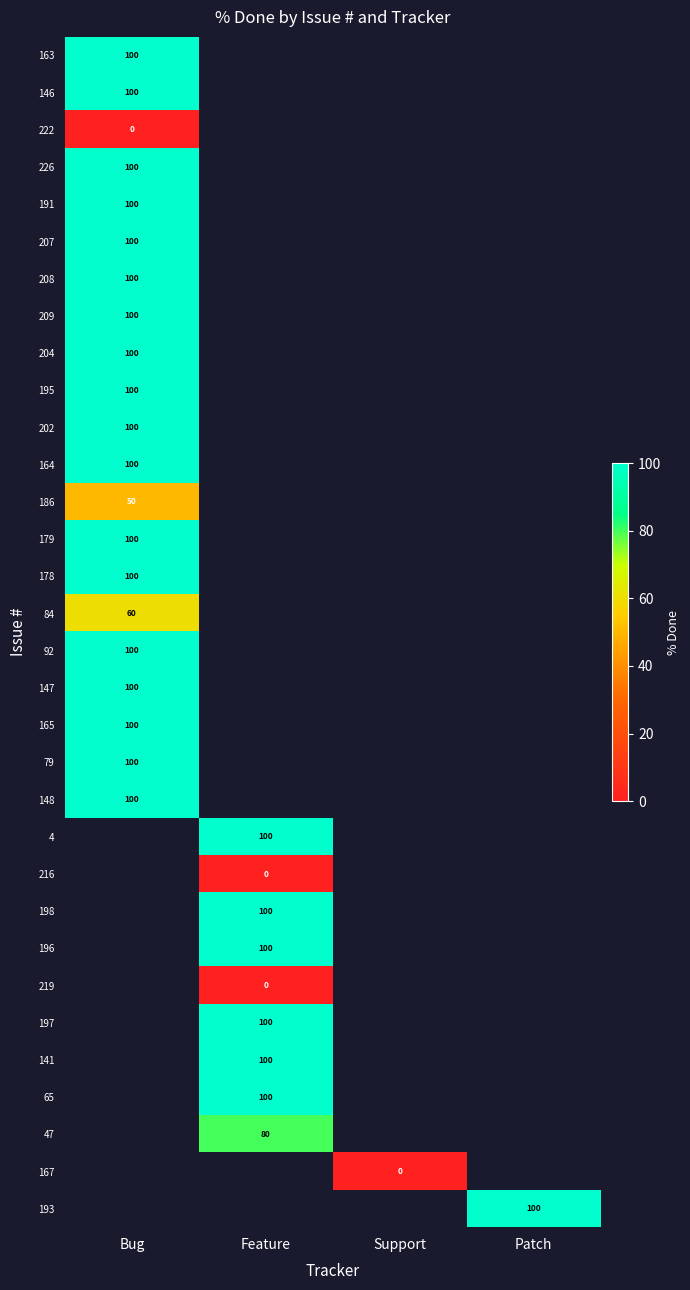

Rank the series by their average value, from highest to lowest.

163, 146, 222, 226, 191, 207, 208, 209, 204, 195, 202, 164, 186, 179, 178, 84, 92, 147, 165, 79, 148, 4, 216, 198, 196, 219, 197, 141, 65, 47, 167, 193